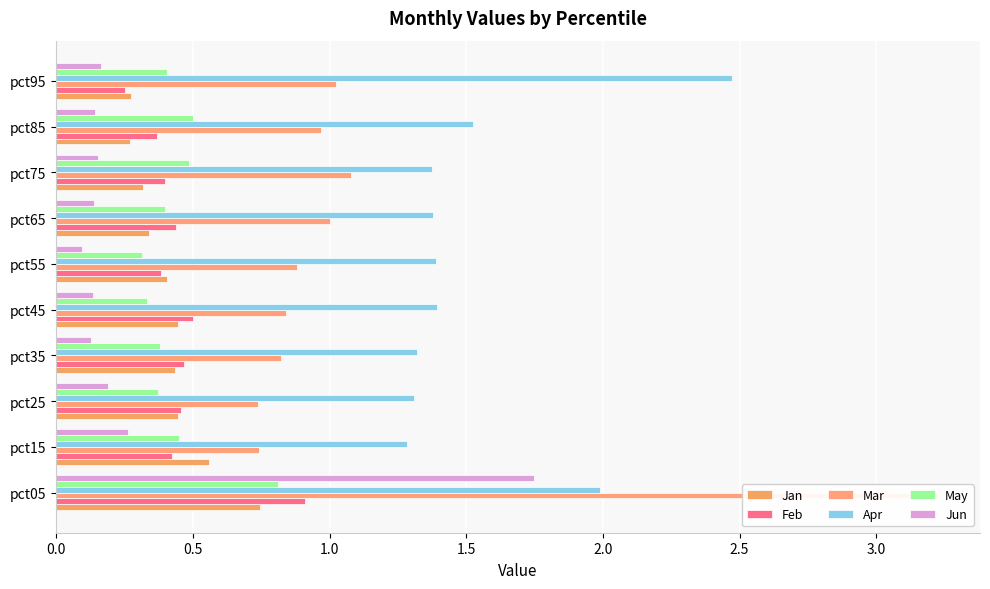

How many groups of bars are there?

10